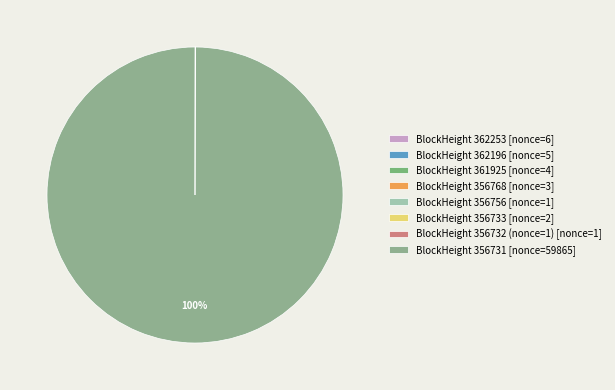

What is the largest slice in the pie chart?

BlockHeight 356731 [nonce=59865]